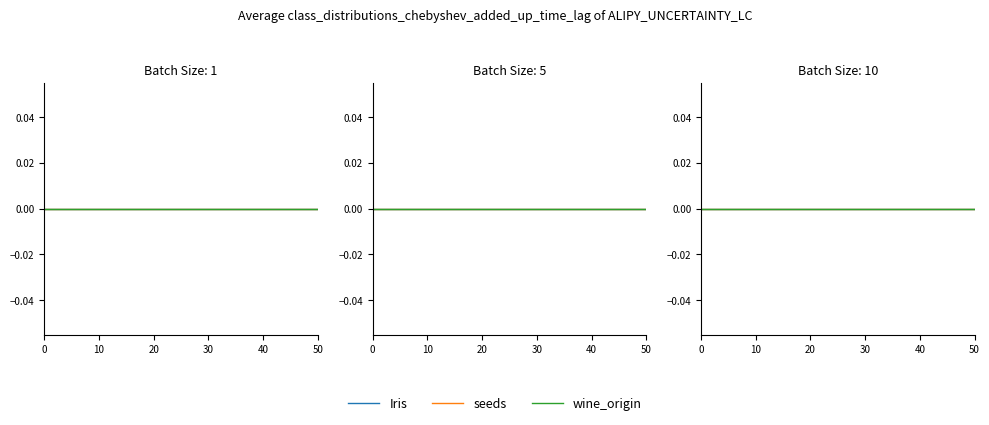

True or false: Monto bruto de las primas and ID intersect in this chart.

False